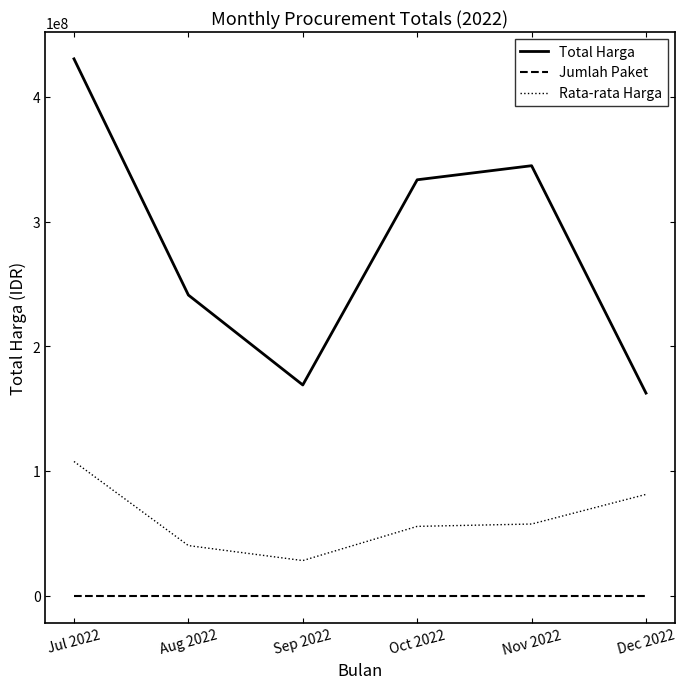

What is the minimum value for Rata-rata Harga?

28159667